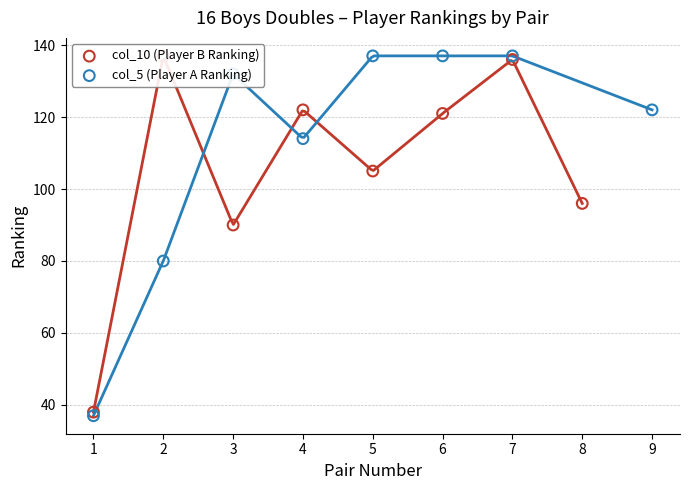

Which series contains the highest Y value?

col_10 (Player B Ranking)